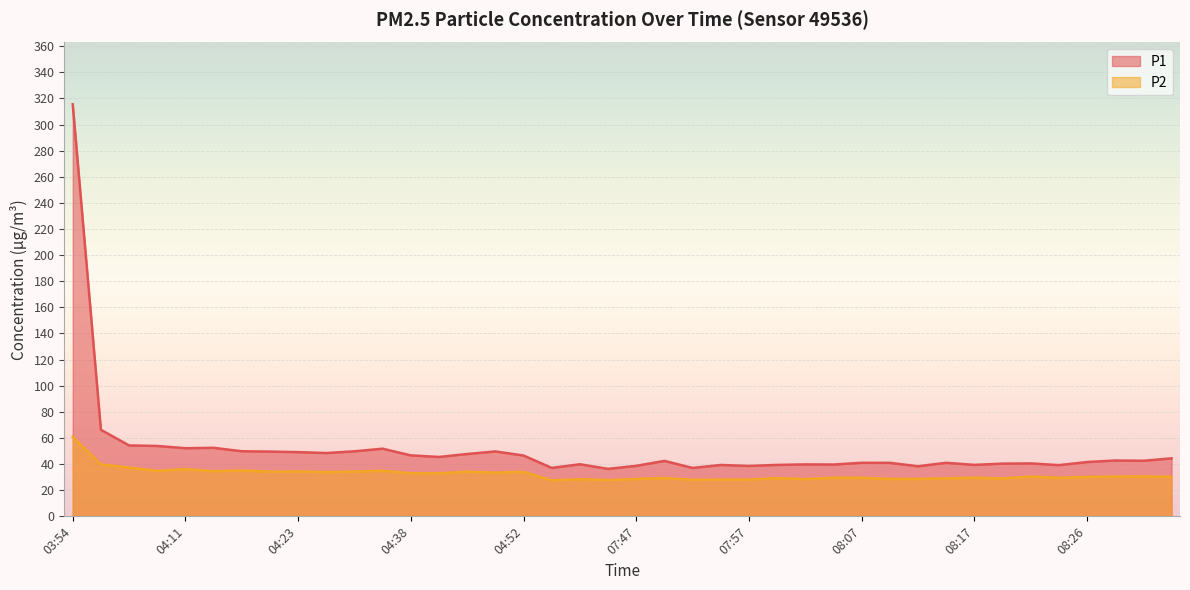

List the series in order of their peak value, highest first.

P1, P2